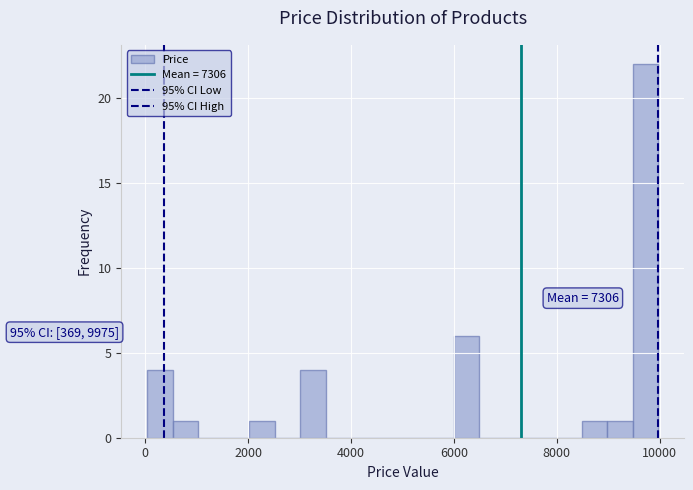

Read against the x-axis, roughly where is the centre of the tallest bar?

9800